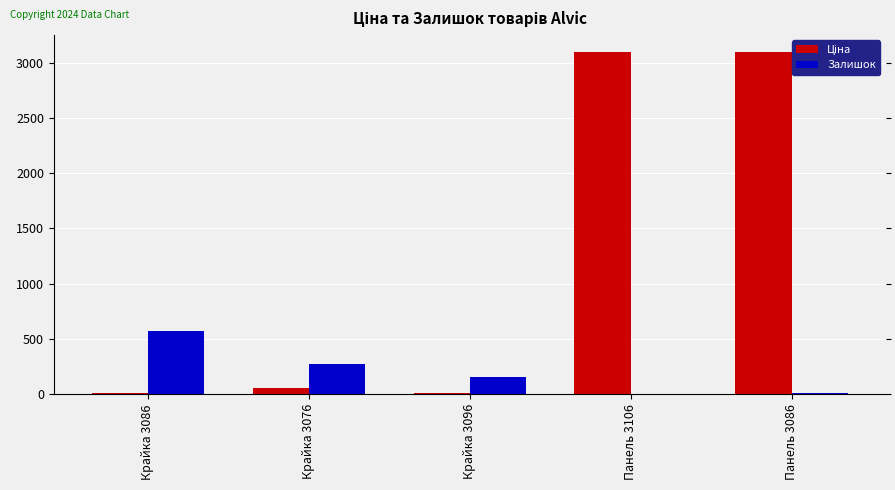

At which label does Залишок reach its peak?

Крайка 3086